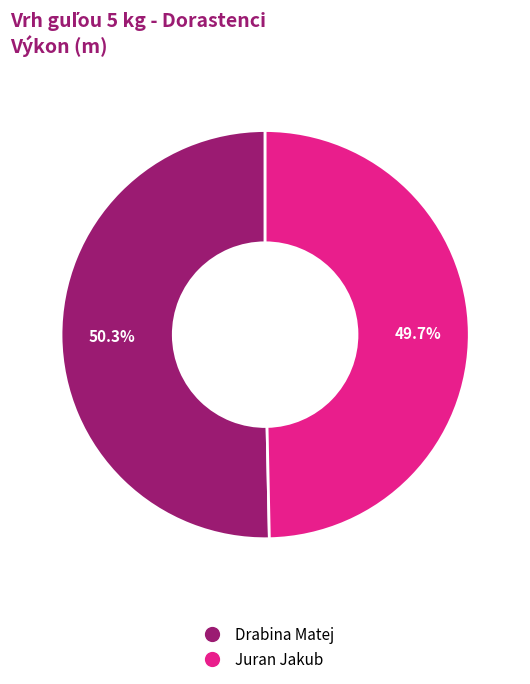

True or false: Drabina Matej accounts for 50% of the total.

True